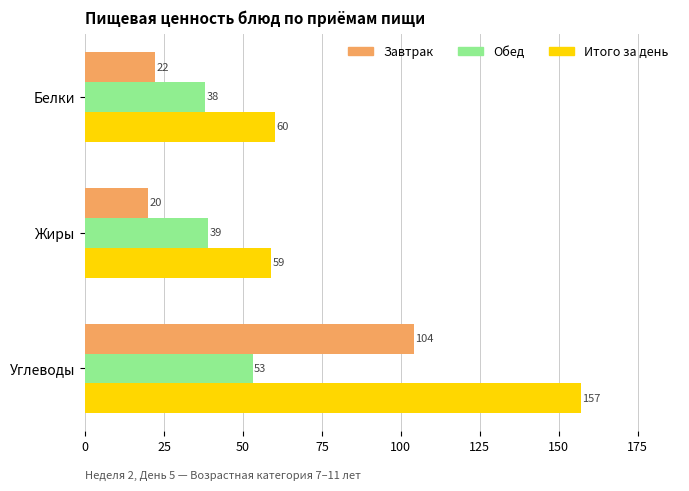

Which series has the largest total across all categories?

Итого за день